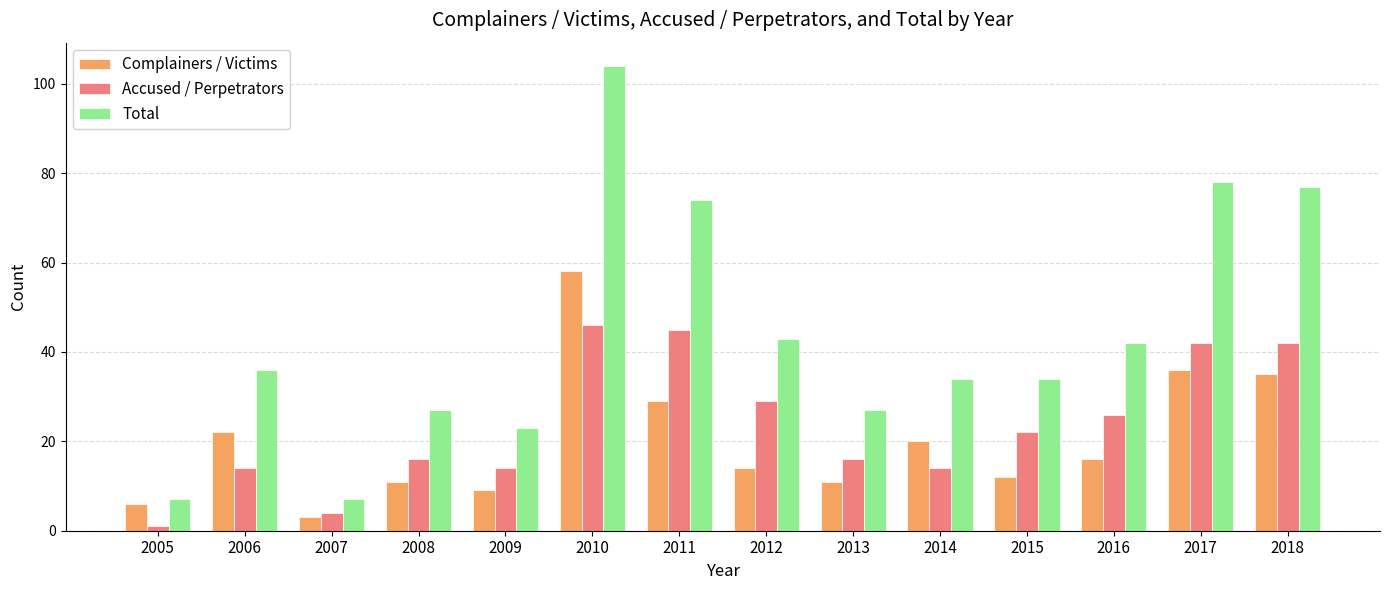

How many categories are shown in the chart?

14